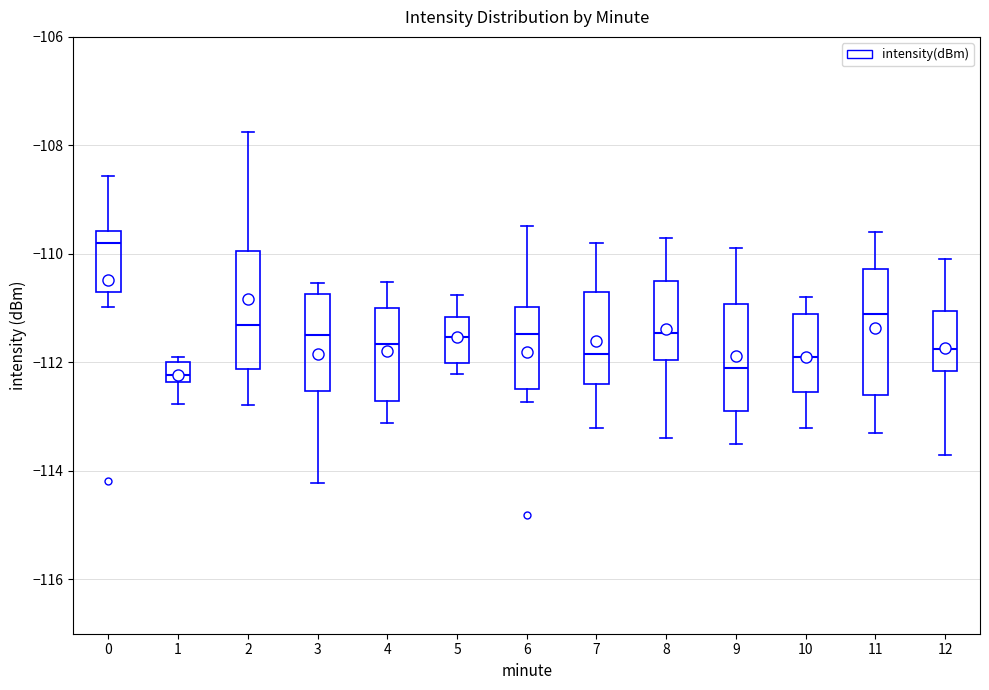

Where does the upper whisker of the box at x = 3 end on the y-axis? The values are not printed on the chart, so give them approximately, as read against the axis.

-110.6